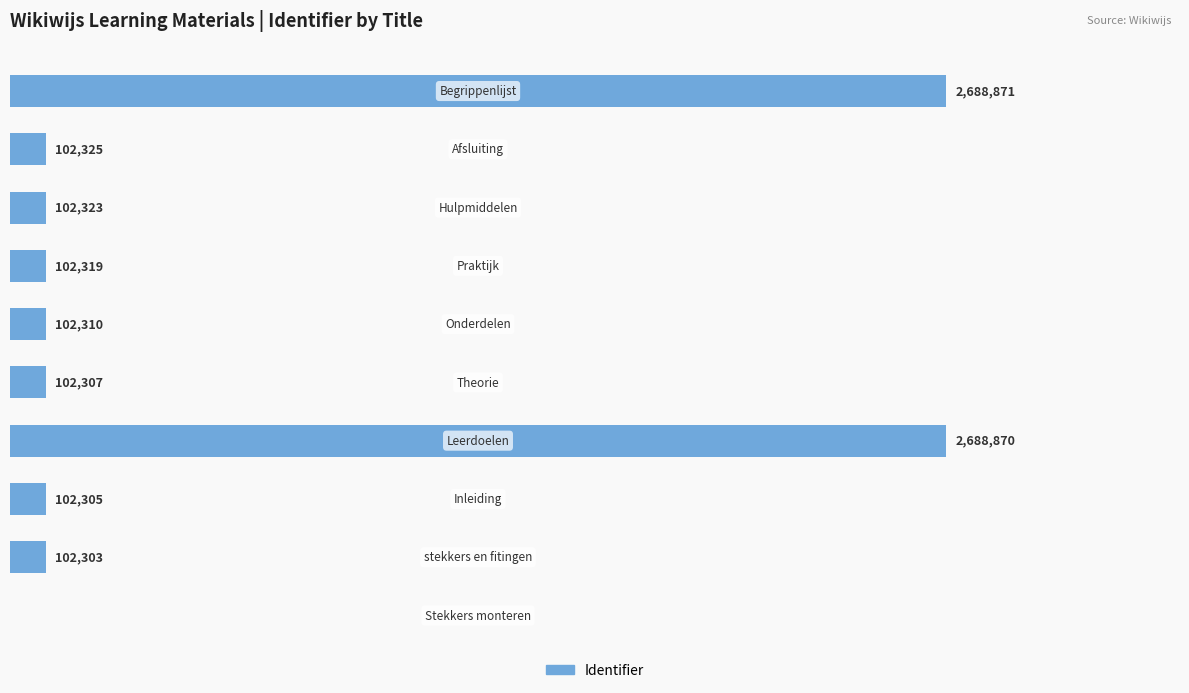

Are the bars horizontal?

Yes